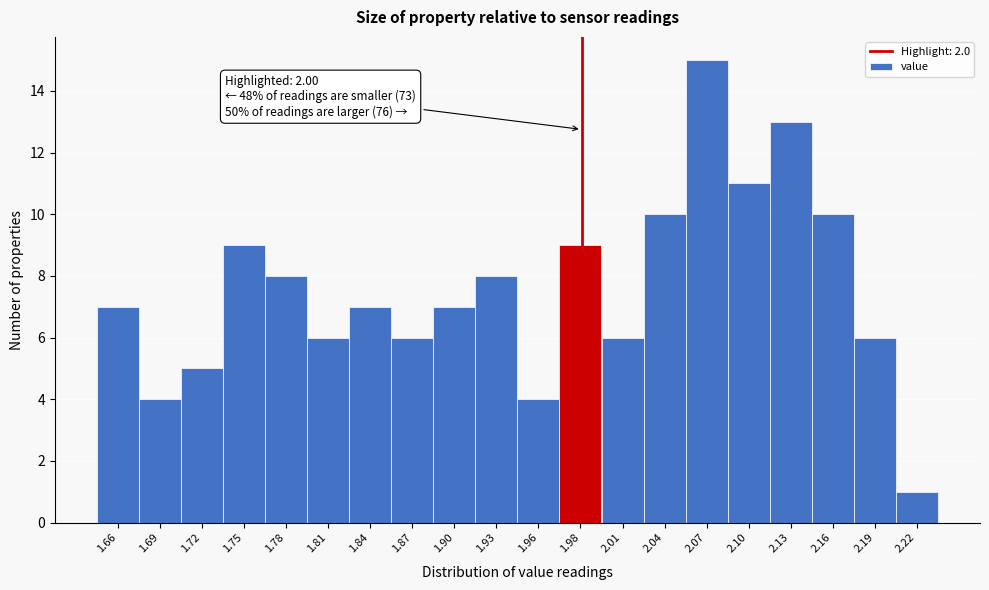

Reading left to right, extract all data points from this chart.

1.66=7	1.69=4	1.72=5	1.75=9	1.78=8	1.81=6	1.84=7	1.87=6	1.90=7	1.93=8	1.96=4	1.98=9	2.01=6	2.04=10	2.07=15	2.10=11	2.13=13	2.16=10	2.19=6	2.22=1